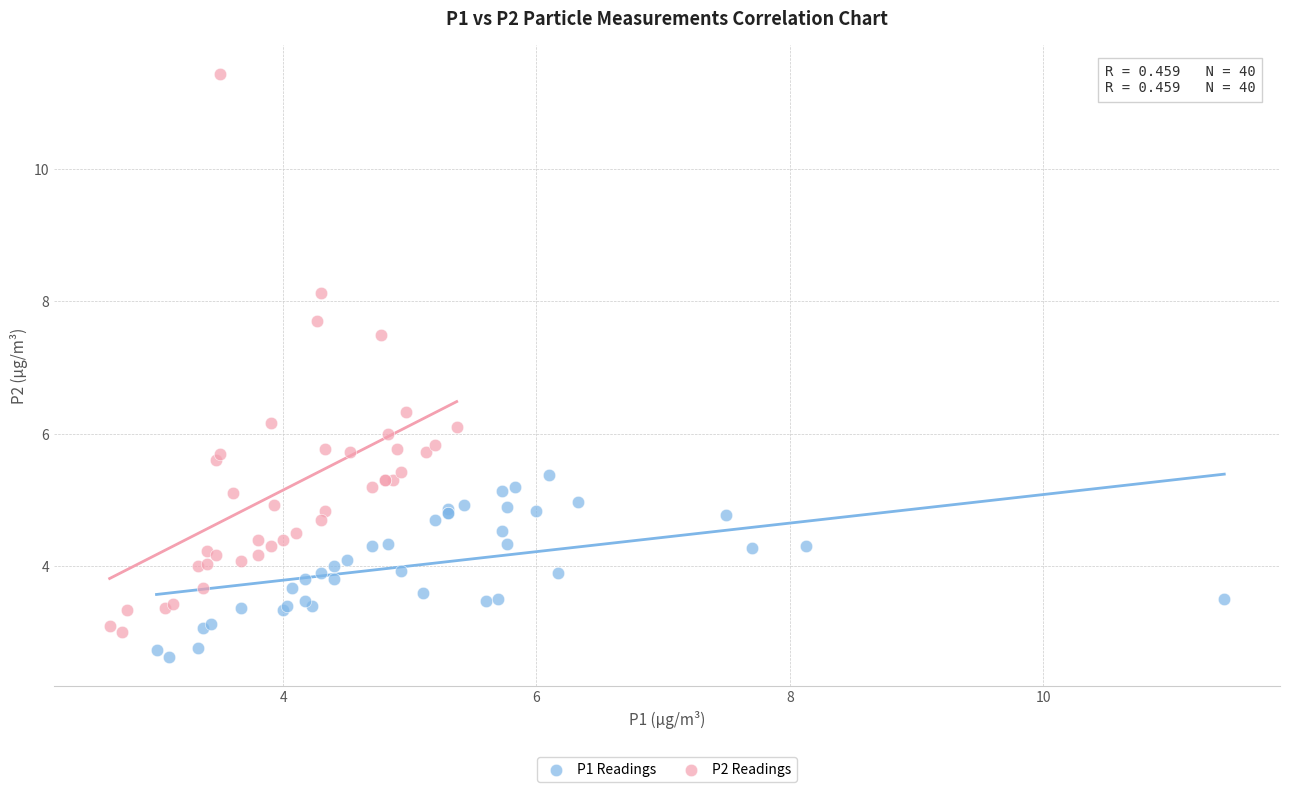

Which series has the largest Y range (max minus min)?

P2 Readings